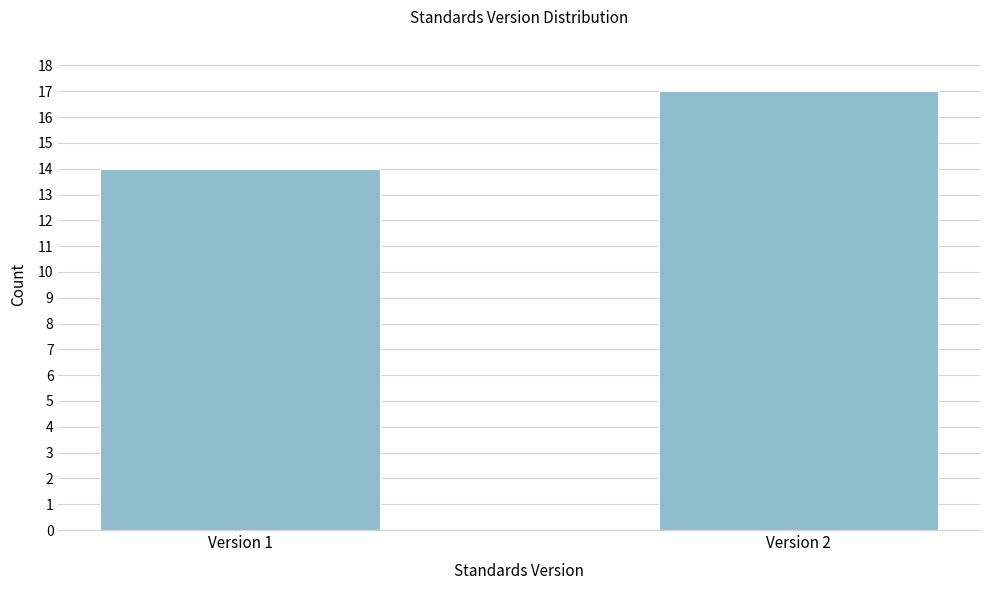

Reading left to right, what are all the values shown in this chart?

Version 1=14	Version 2=17